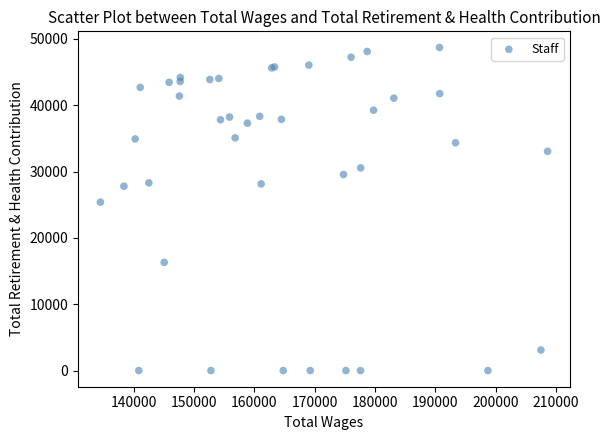

What Y value in the scatter plot is closest to 24358?

25398